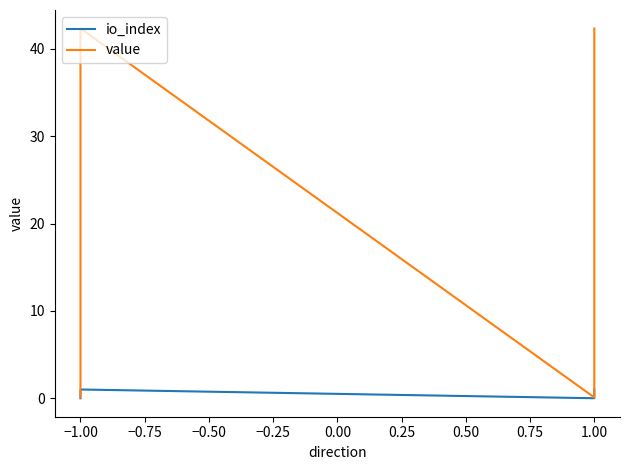

How many interior local peaks does the value series have?

1